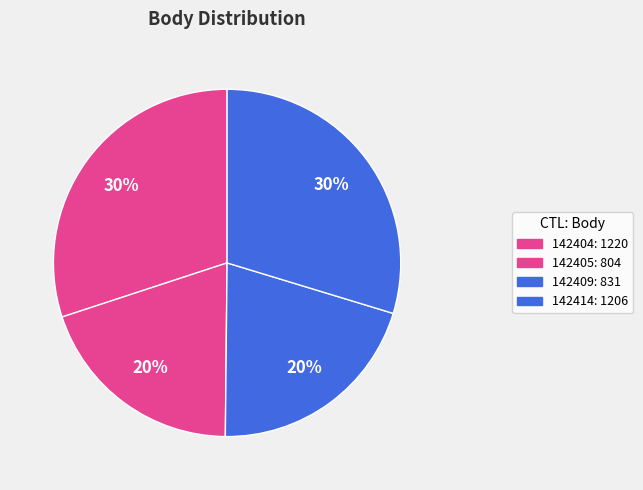

Is the sum of 142404 and 142405 greater than half?

No